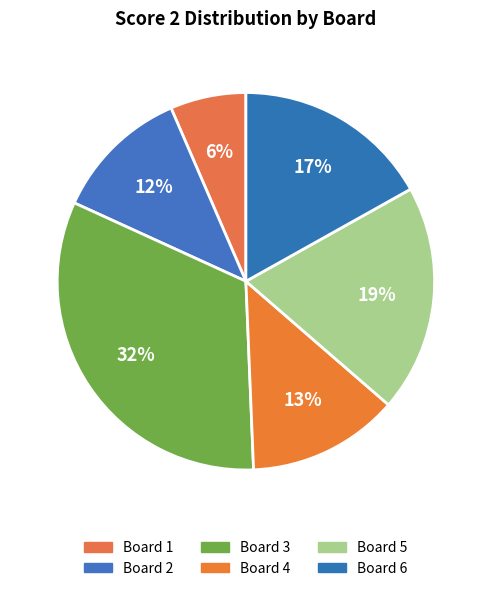

How many segments does this pie chart have?

6